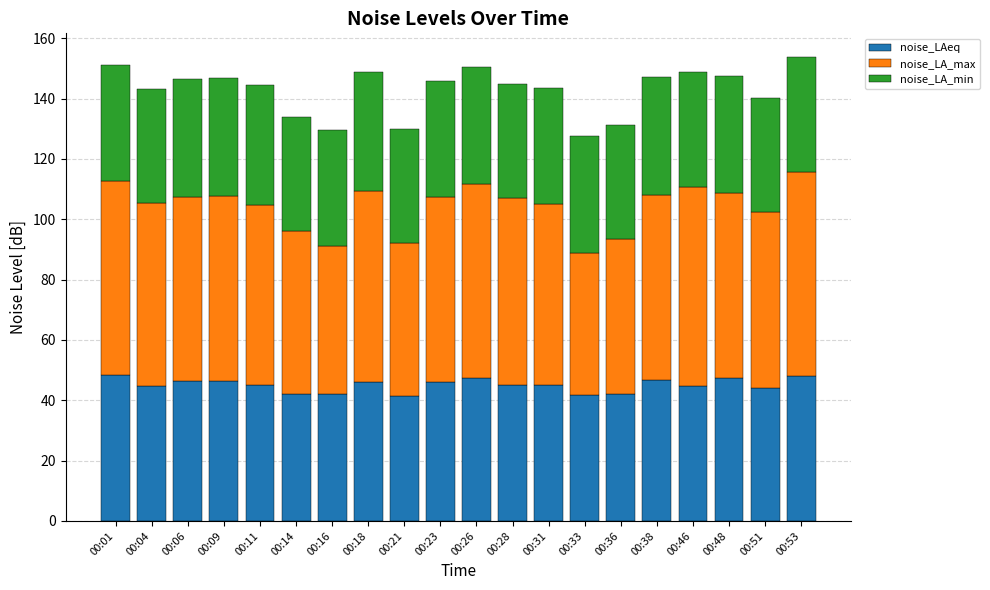

What is the minimum value for noise_LAeq?

41.5